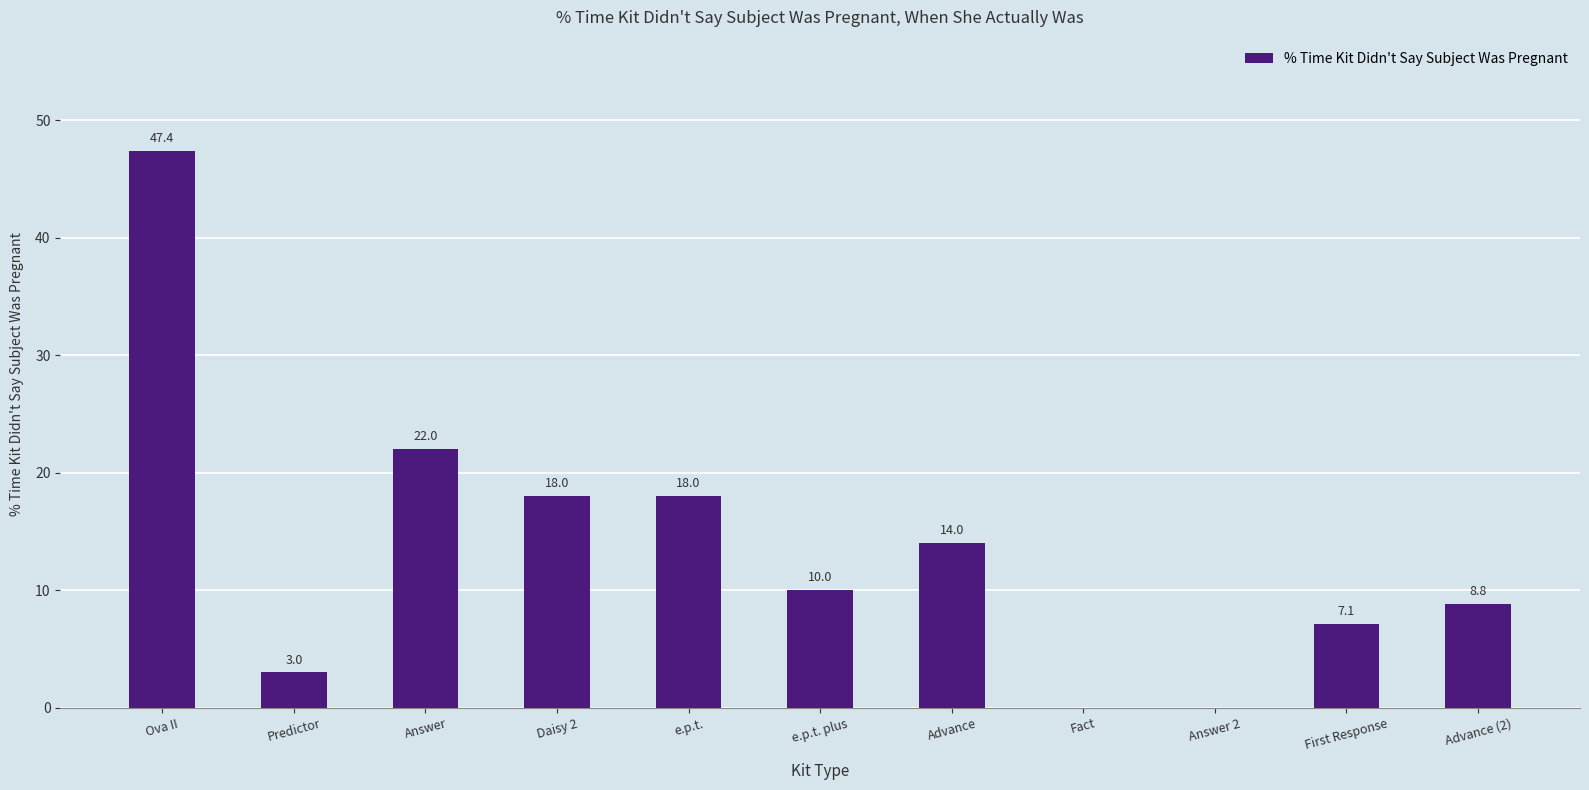

Approximately how many times larger is the value at Predictor compared to Ova II?

0.1